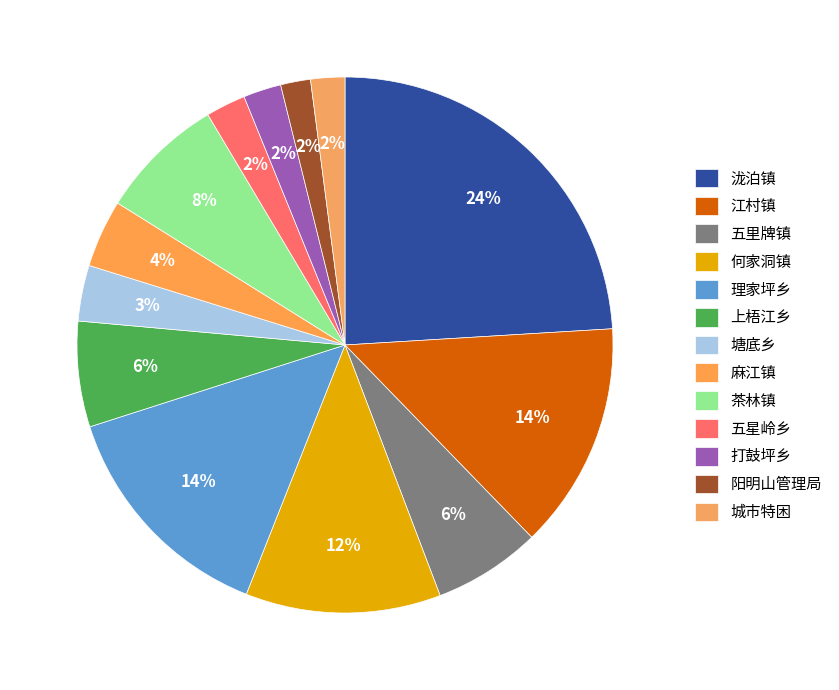

What percentage is the 理家坪乡 slice, to the nearest percent?

14%